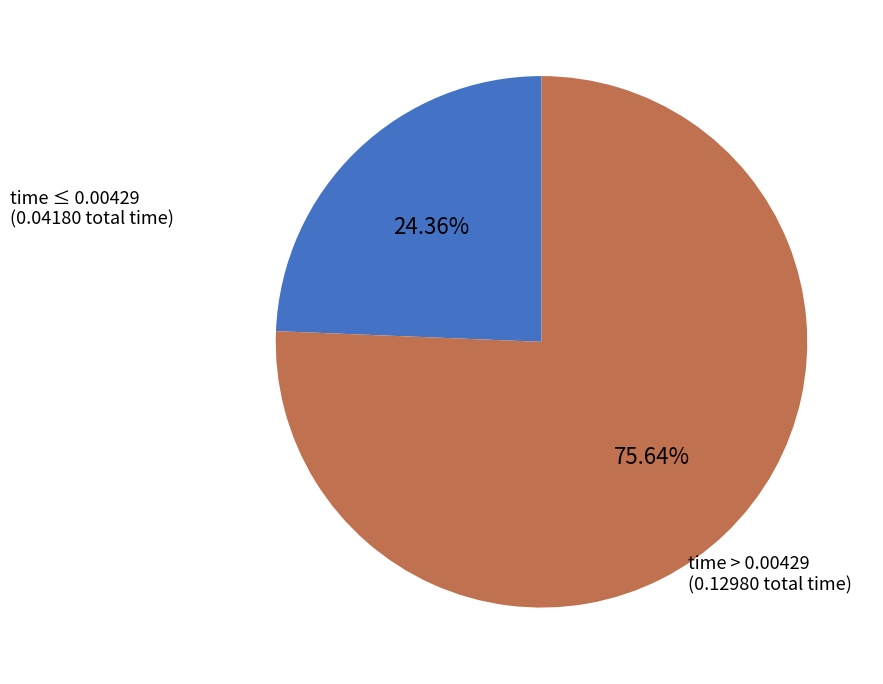

Count the number of slices in the pie.

2